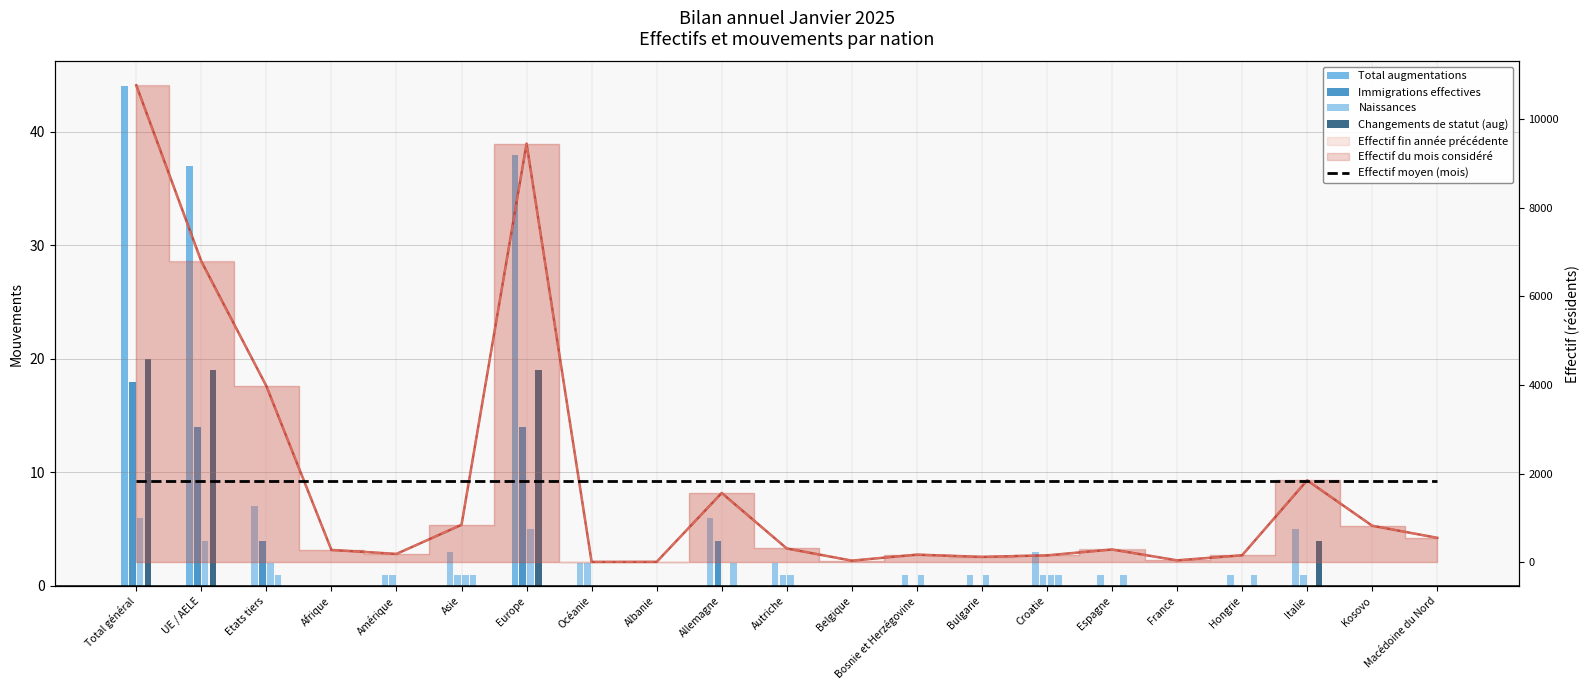

What is the approximate value of Immigrations effectives at Europe?

14.0